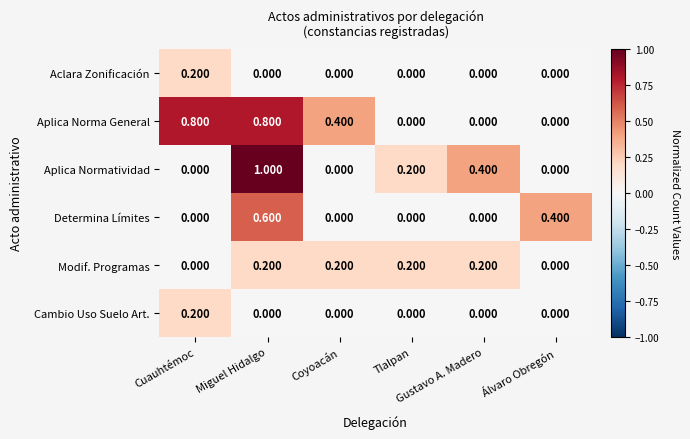

Which series has the largest total across all categories?

Aplica Norma General